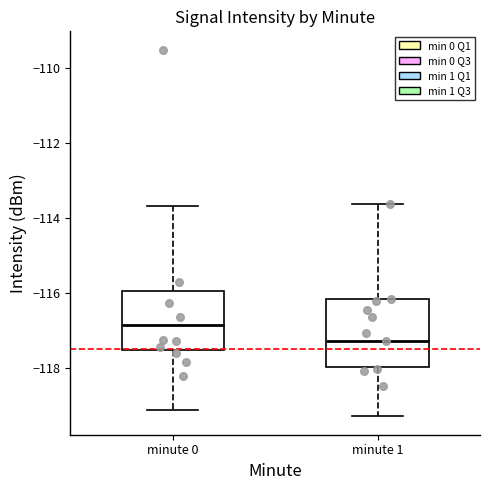

Comparing the boxes themselves (not the whiskers), which one is the tallest?

minute 1